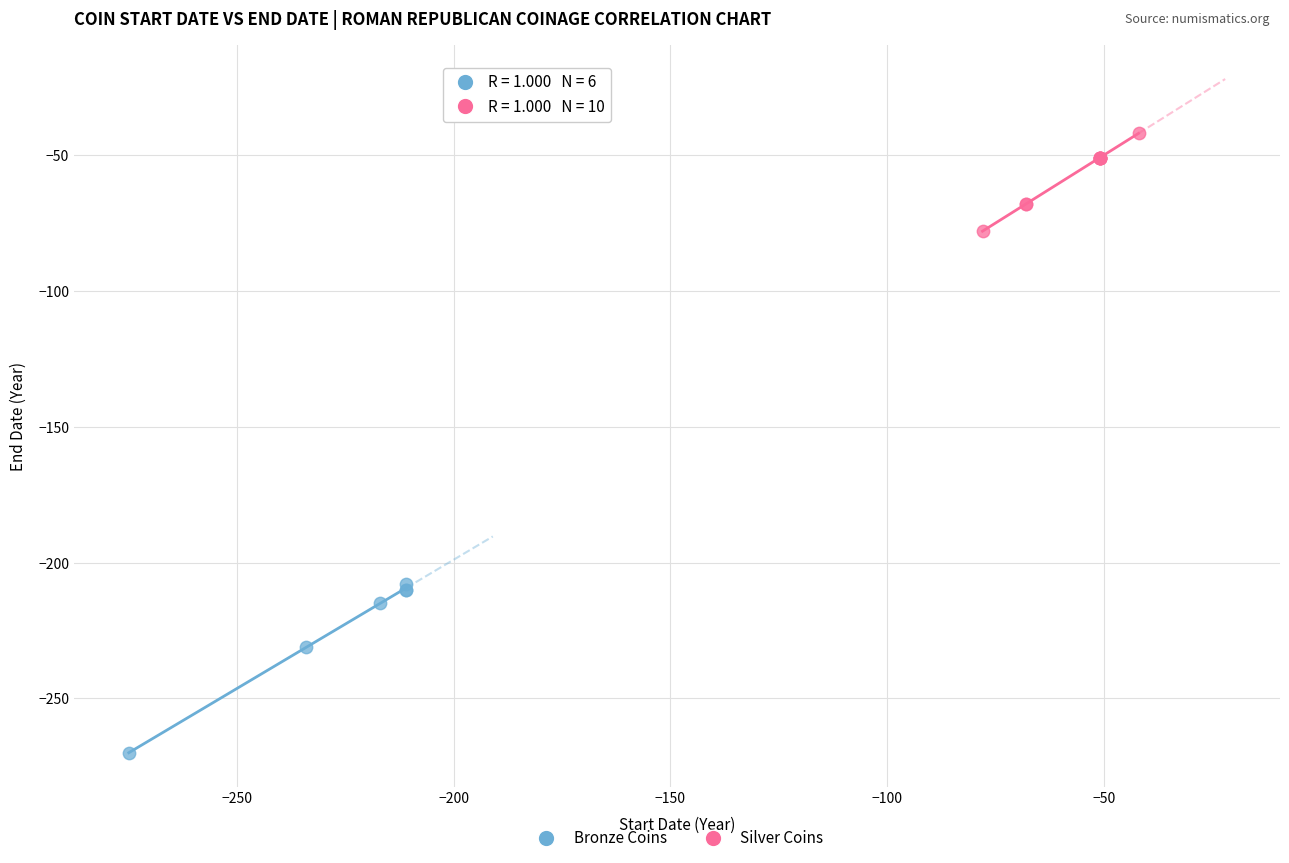

What are all the series names shown in the legend?

Bronze Coins, Silver Coins